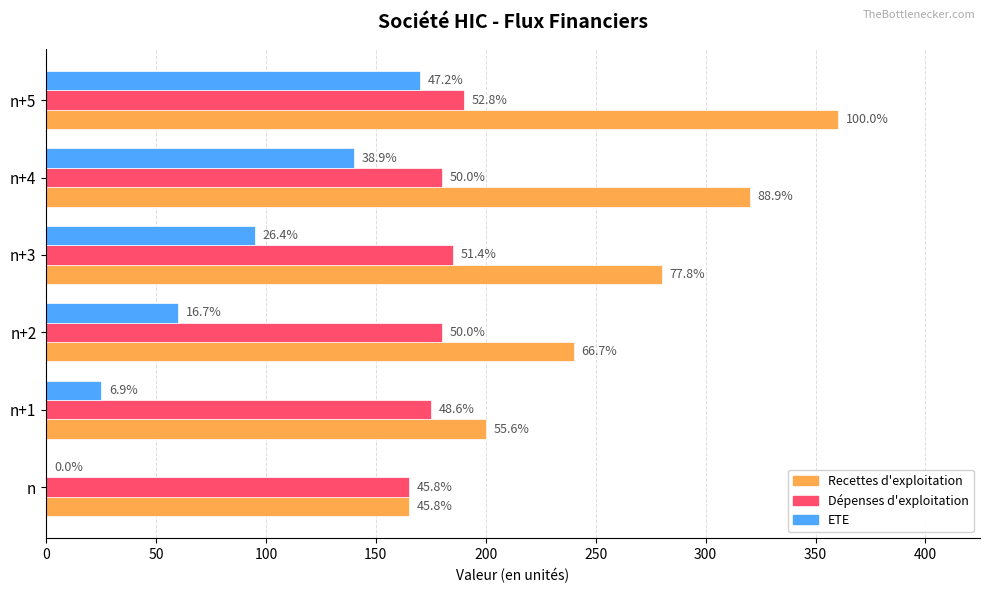

Which series has the widest spread of values?

Recettes d'exploitation